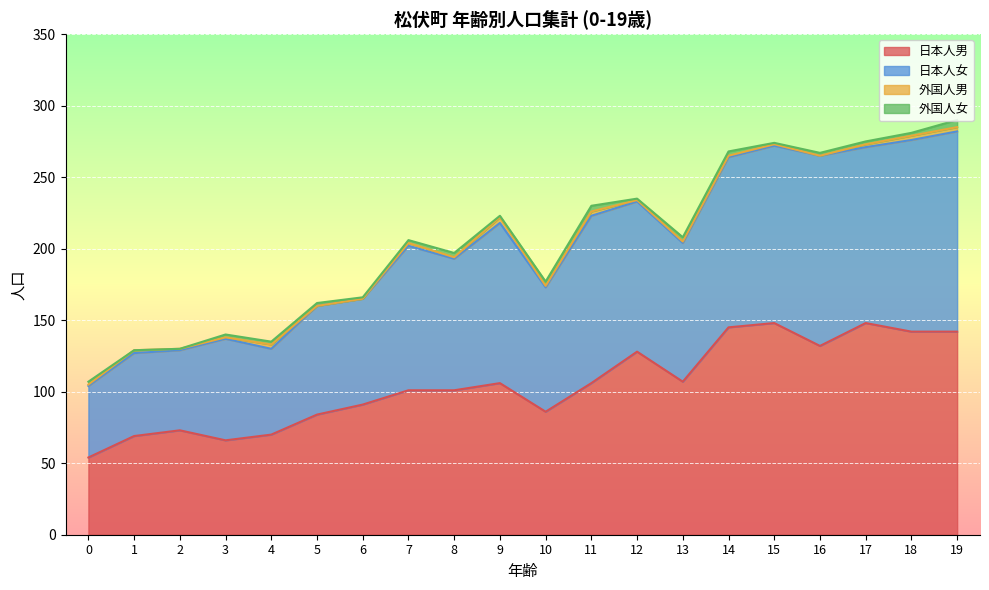

What is the difference between the 日本人男 values at 12 and 13?

21